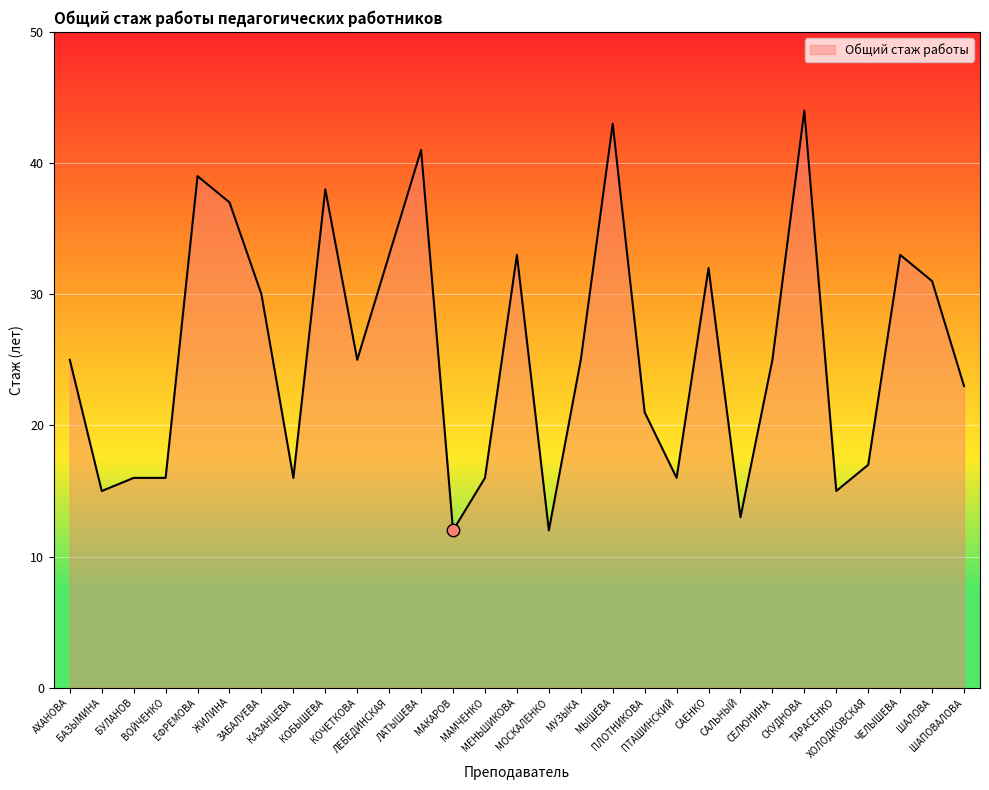

What is the difference between the maximum and minimum values?

32